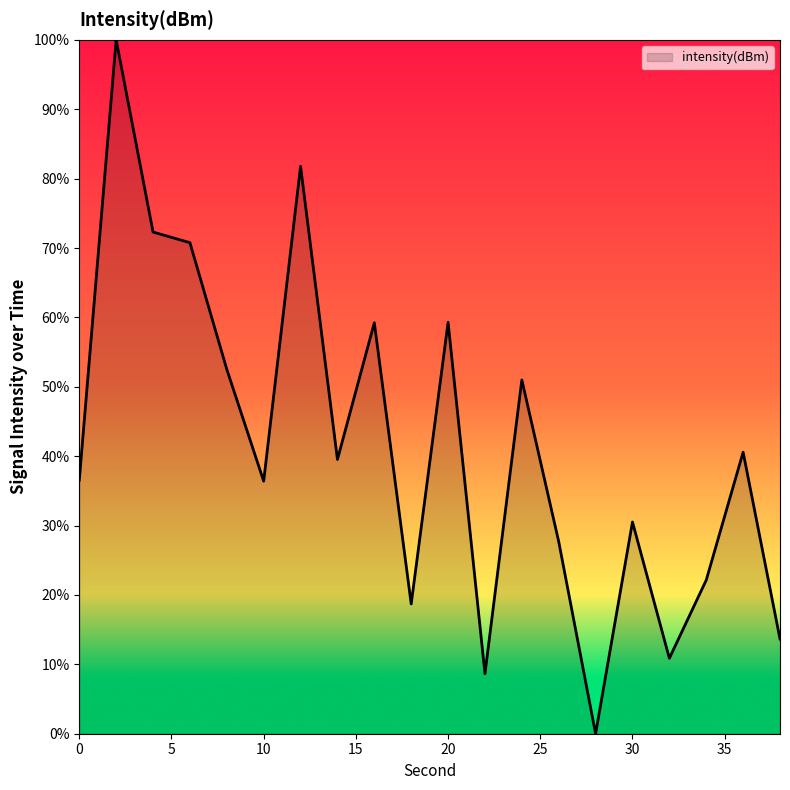

What is the maximum value shown in the chart?

100.0